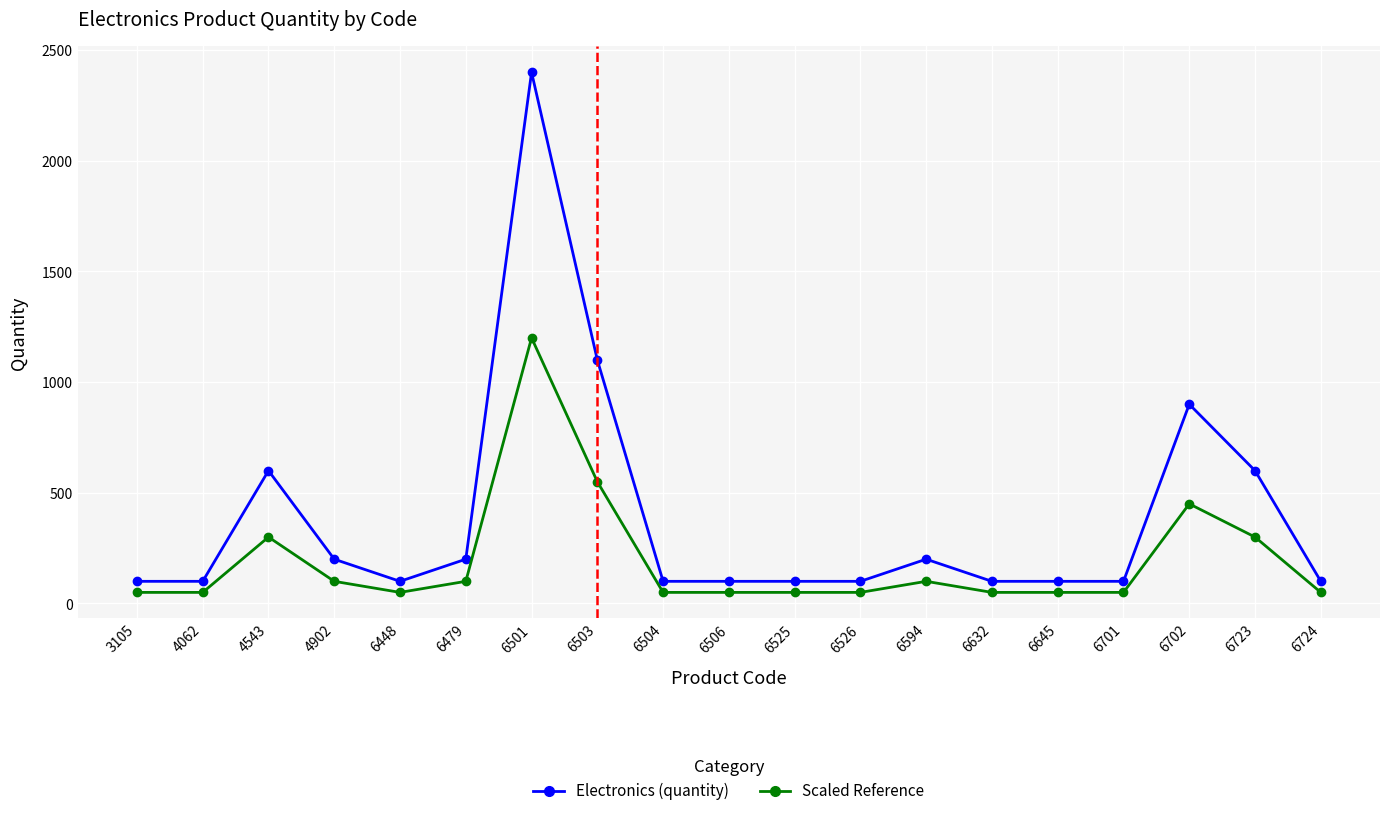

What is the difference between the Scaled Reference values at 6702 and 6632?

400